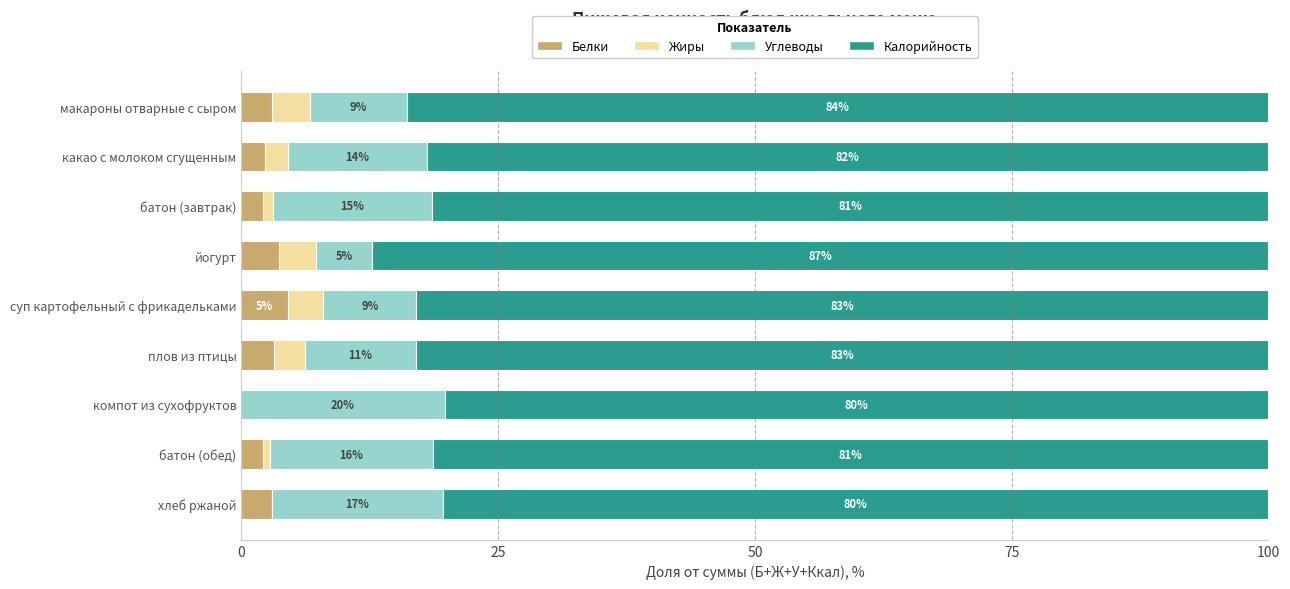

What are all the series names shown in the legend?

Белки, Жиры, Углеводы, Калорийность